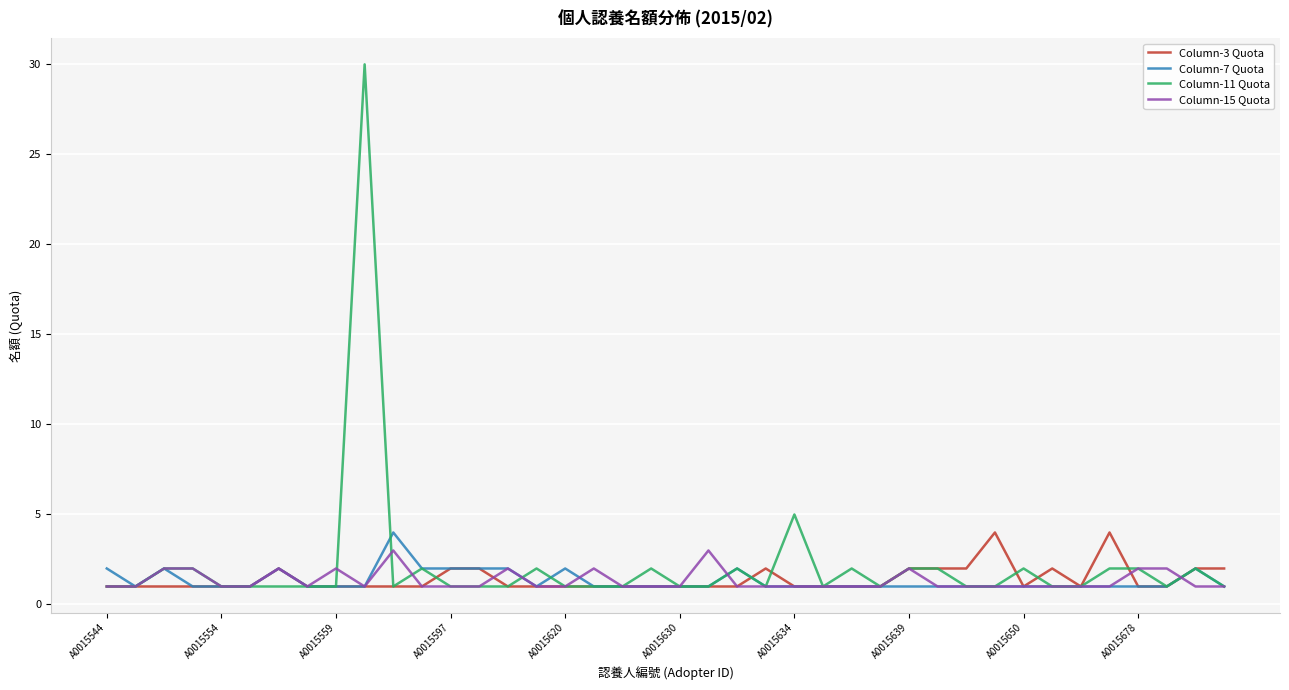

True or false: Column-3 Quota and Column-11 Quota intersect in this chart.

True